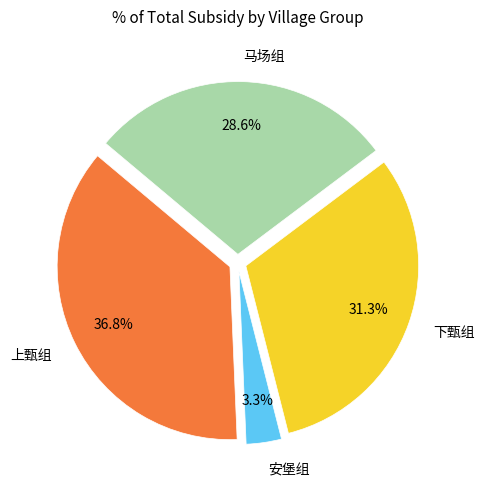

Which has a higher value, 马场组 or 下甄组?

下甄组